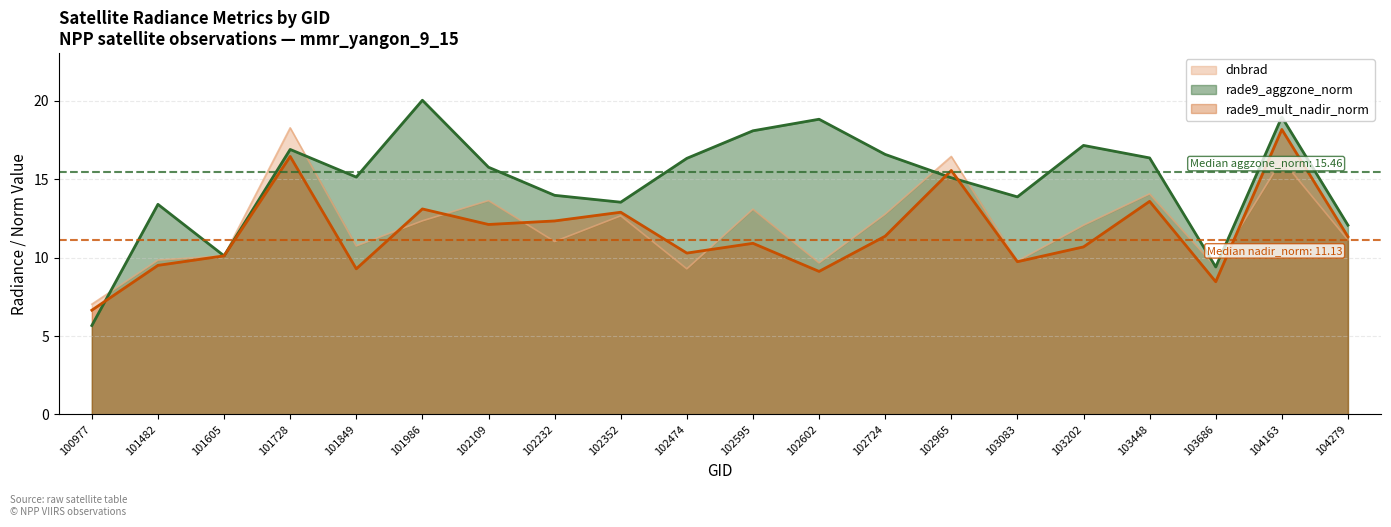

What is the minimum value shown in the chart?

5.7